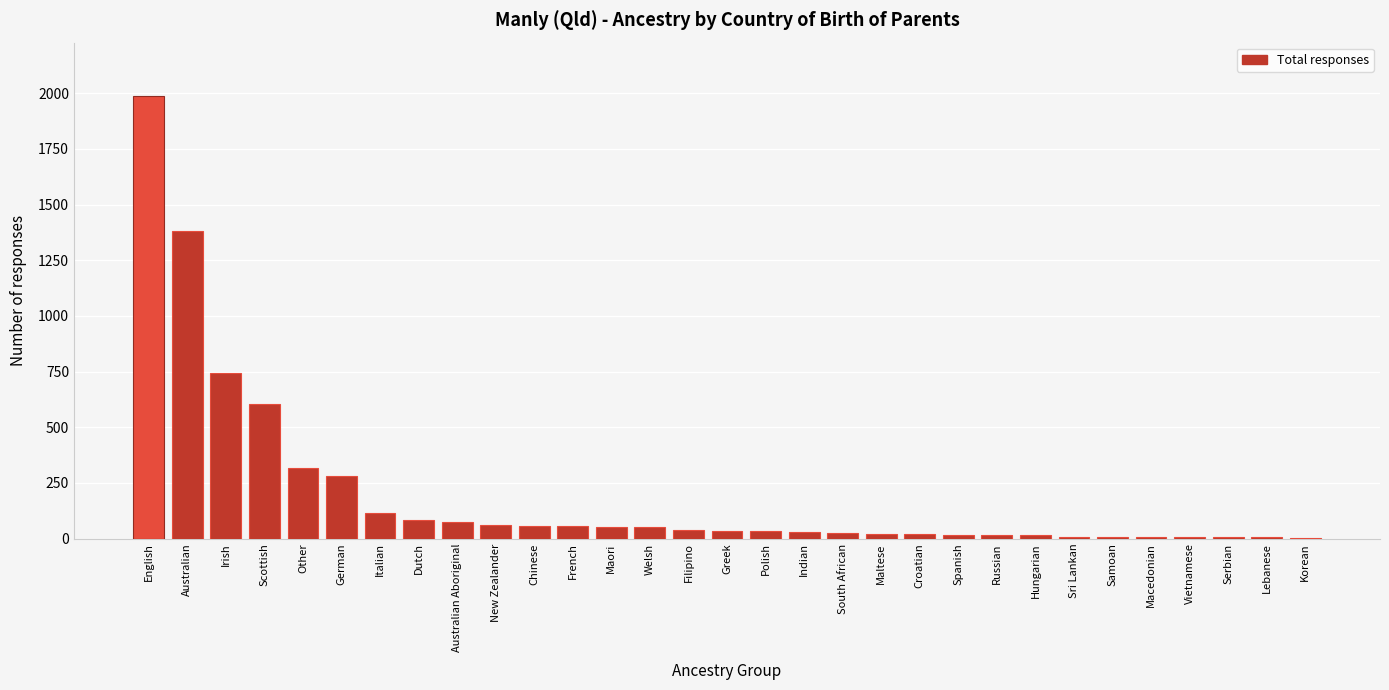

What is the greatest value displayed?

1989